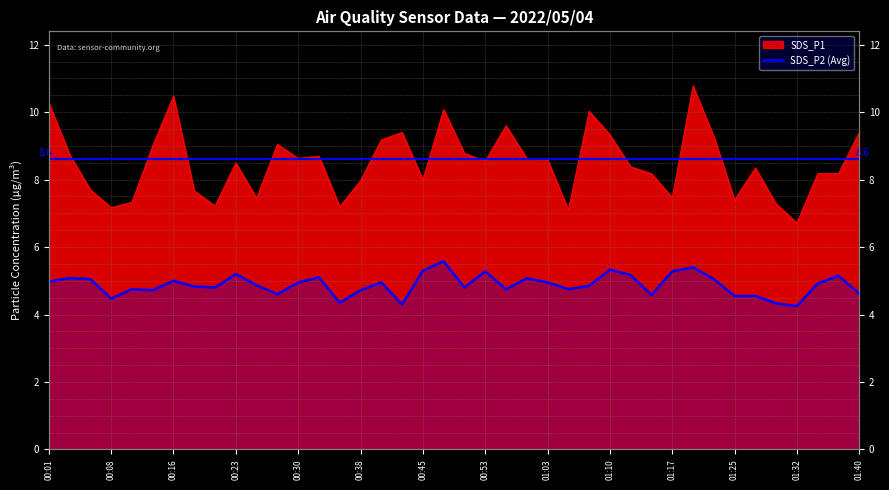

True or false: the data shows 5.0 at 00:01.

True